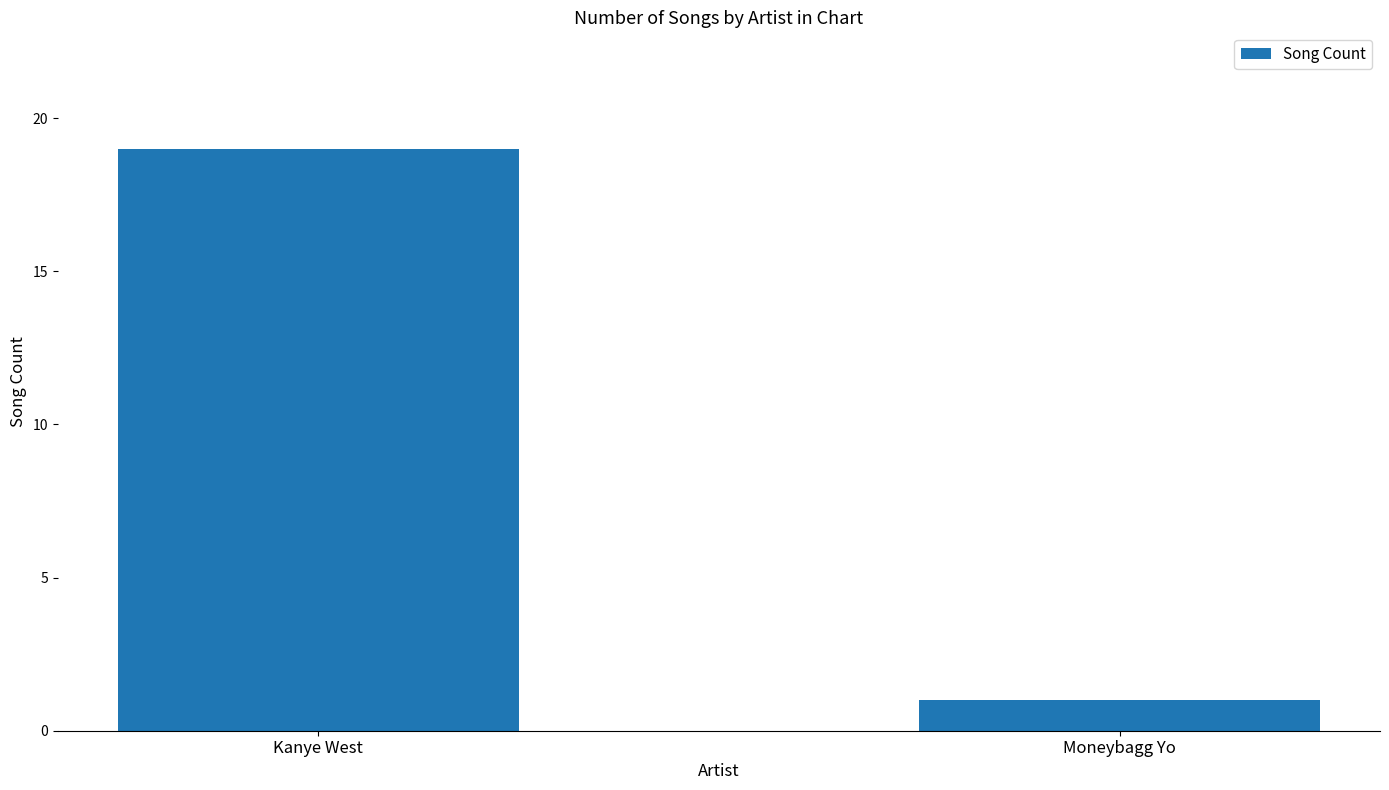

At which category does the chart reach its minimum across all series?

Moneybagg Yo